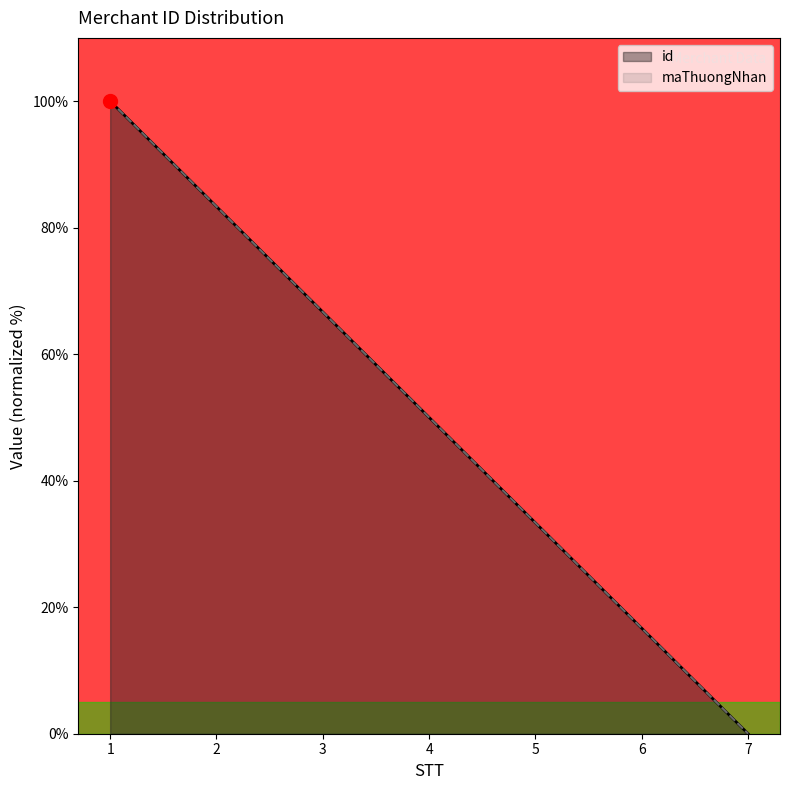

At how many categories does at least one series exceed 69?

2